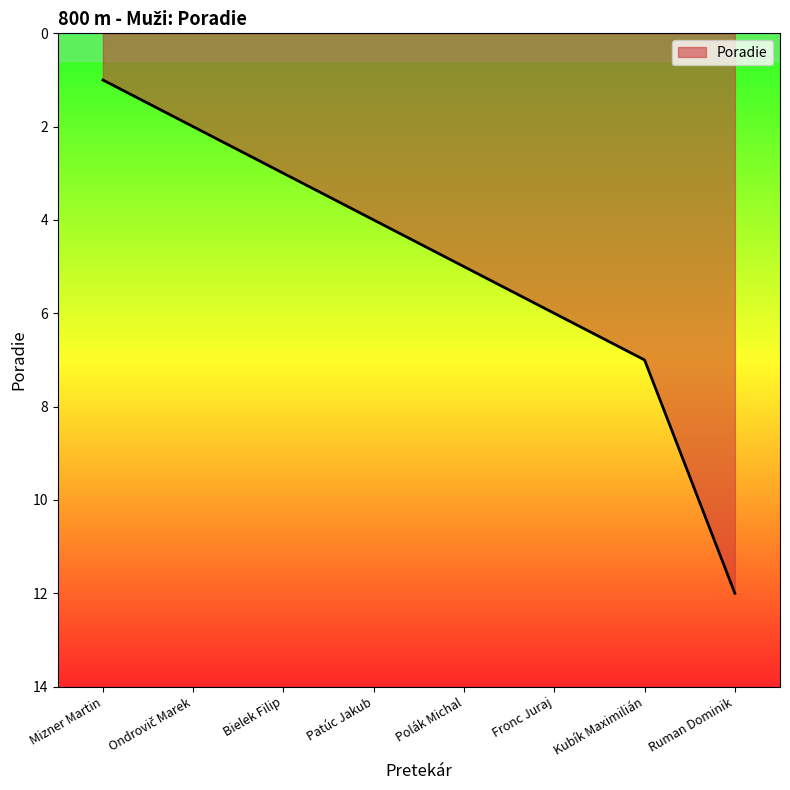

What value does the data have at Patúc Jakub?

4